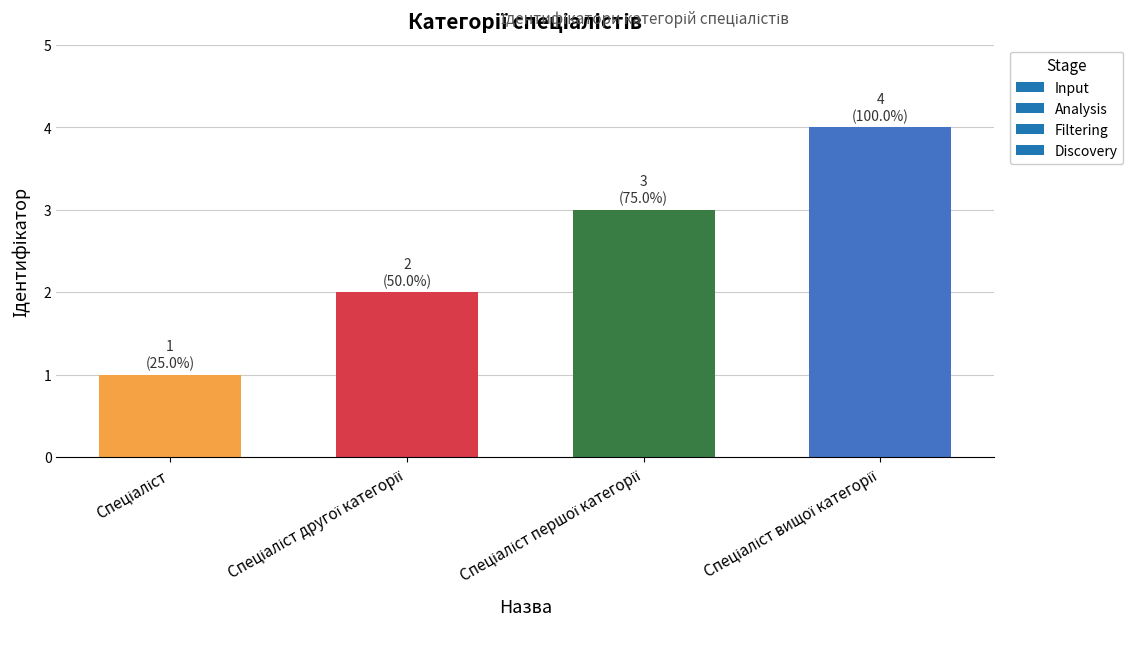

What is the greatest value displayed?

4